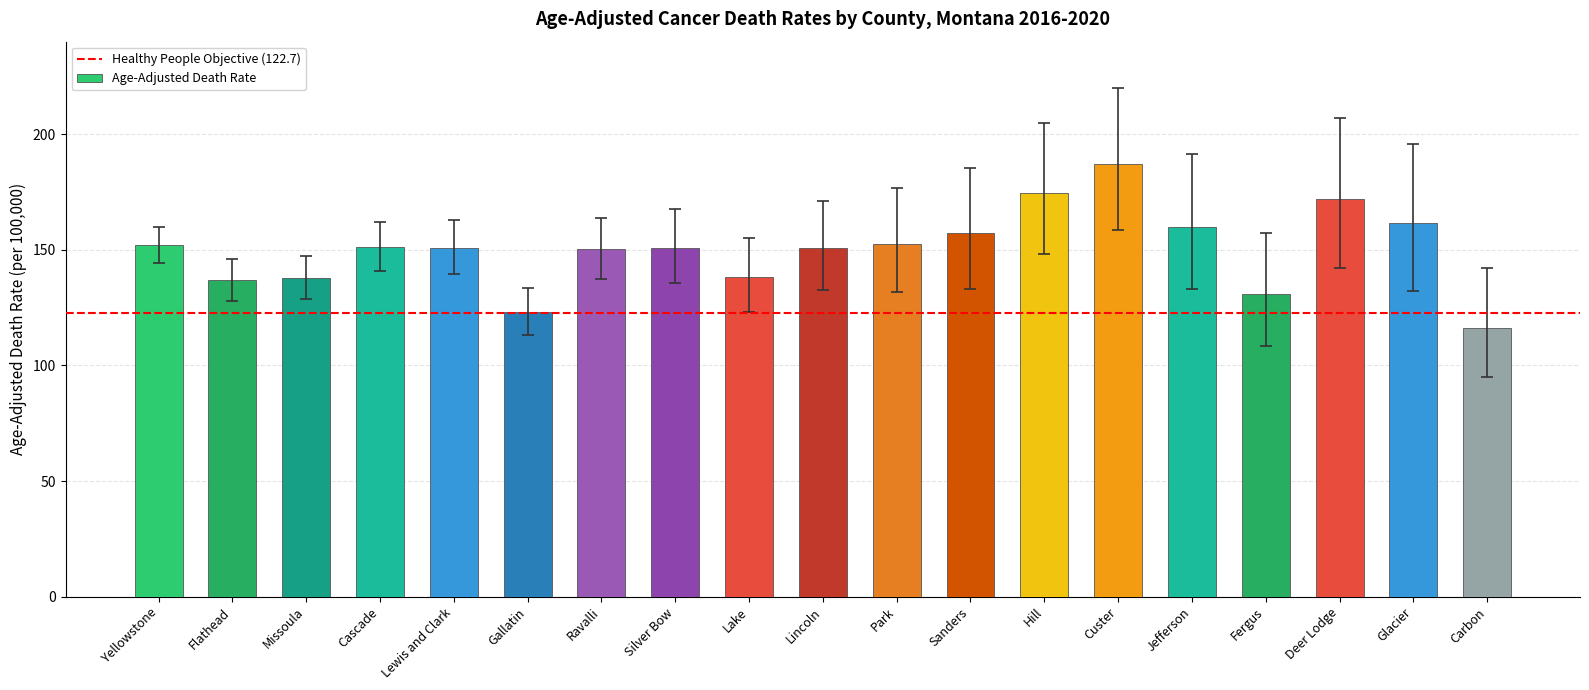

True or false: the data shows 91.6 at Silver Bow.

False